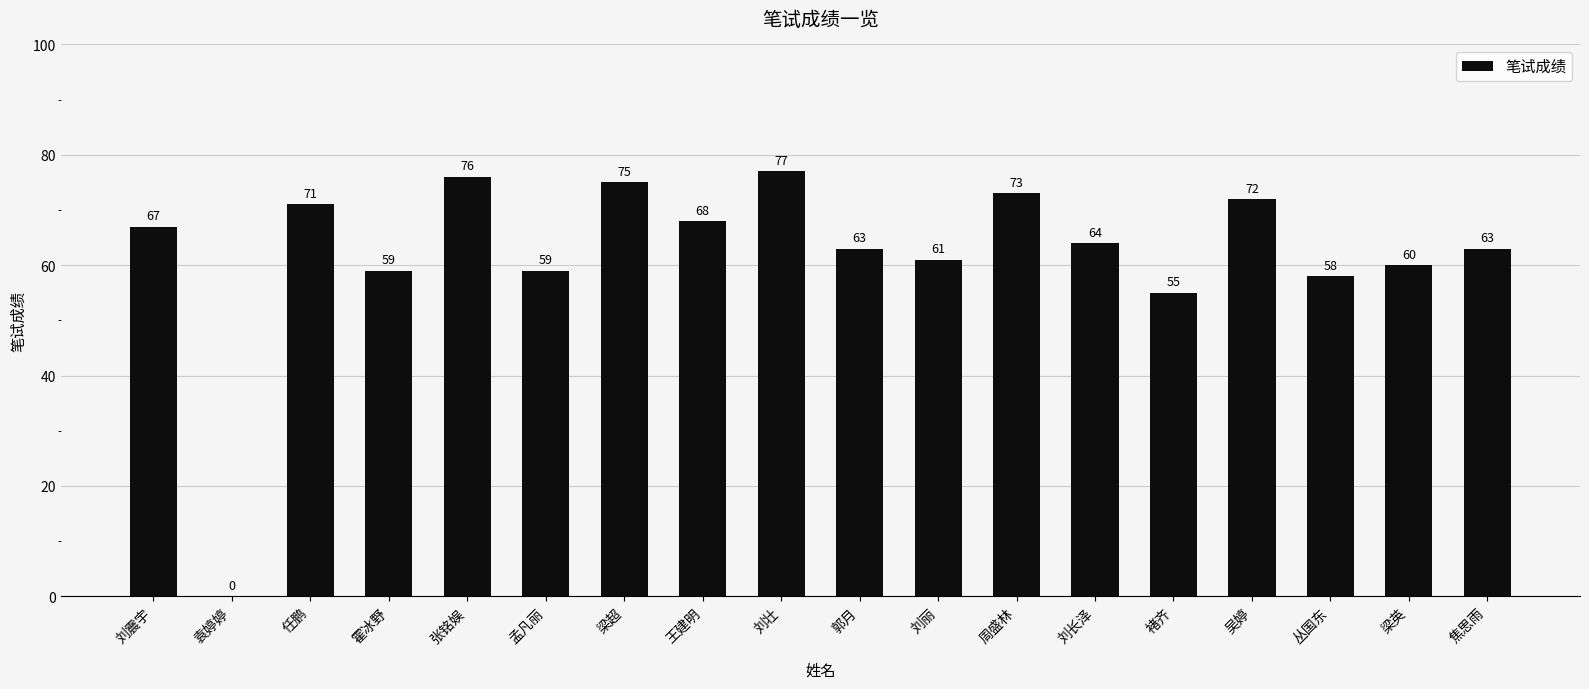

Where is the data nearest to the value 38?

褚齐